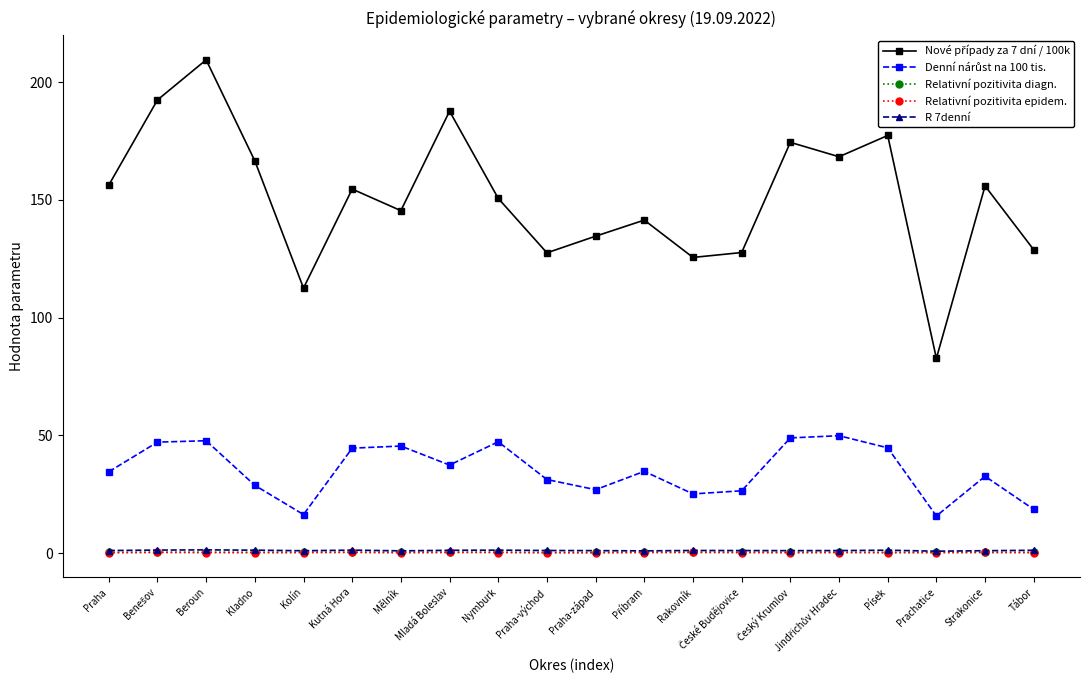

What is the sum of all R 7denní values?

21.9